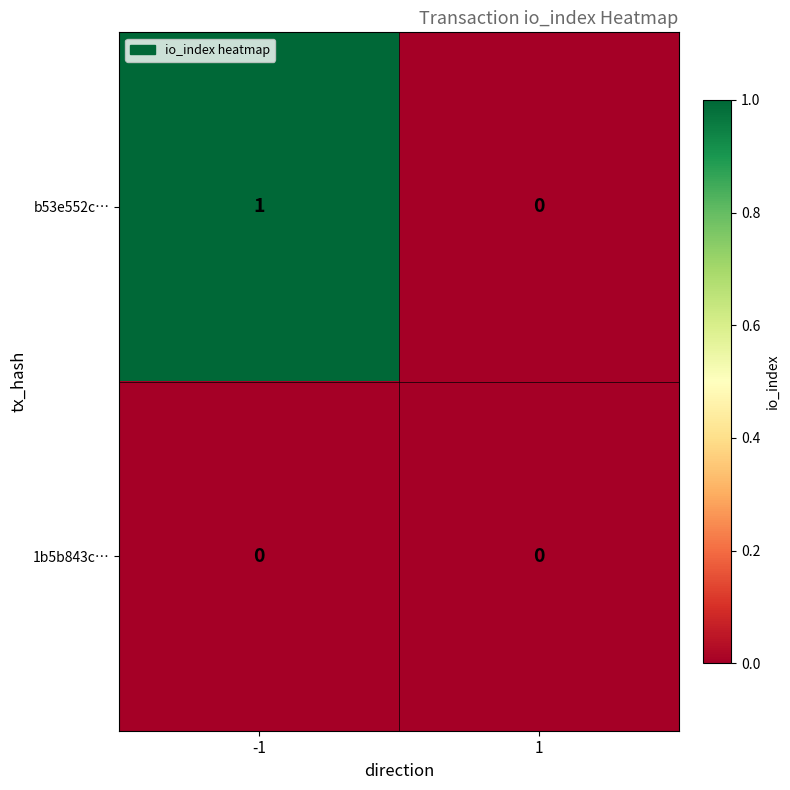

Reading left to right, list all the values displayed in this chart.

b53e552c…: 1	0
1b5b843c…: 0	0